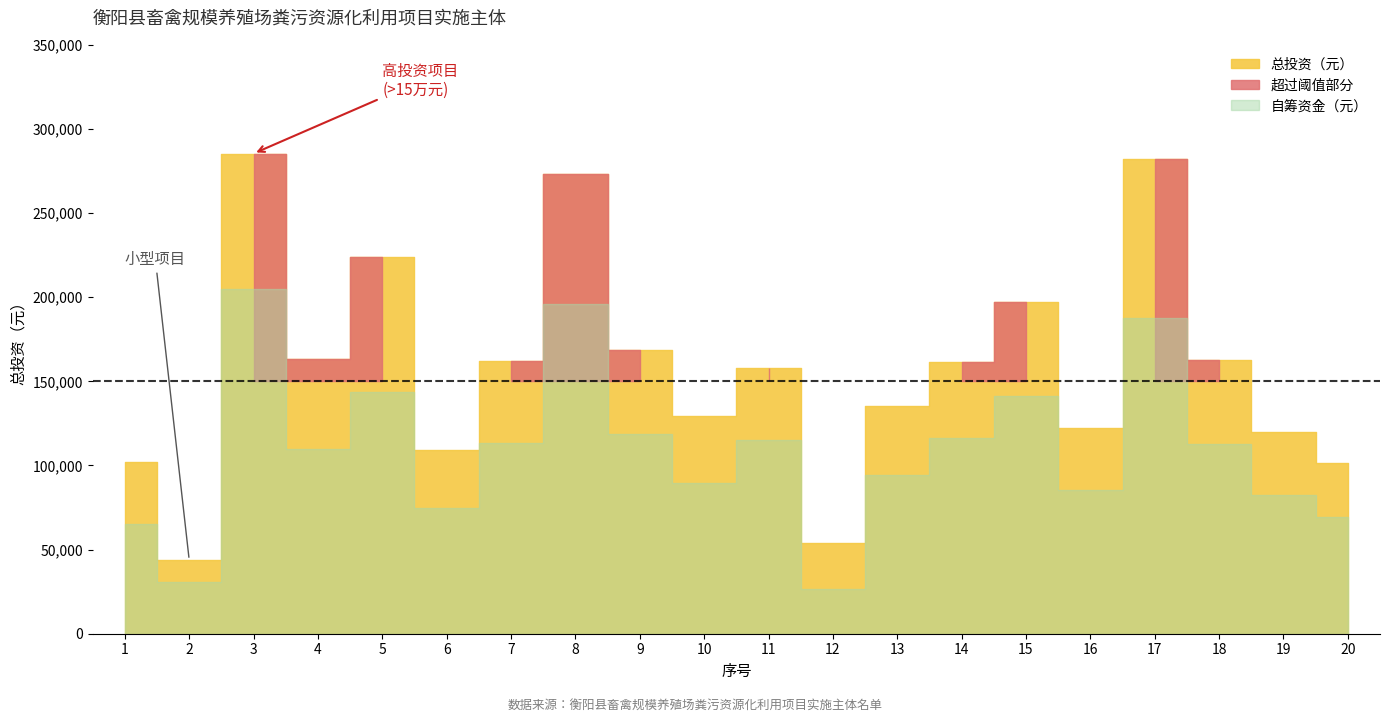

Does the chart display data point markers on the line(s)?

No